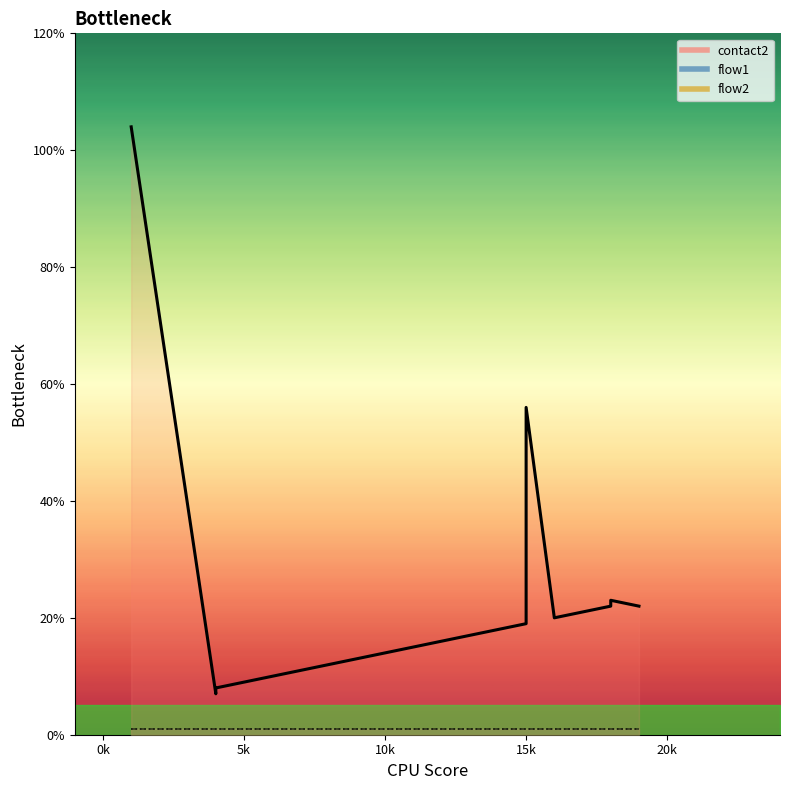

The value of contact2 at 10 is 24. True or false?

False